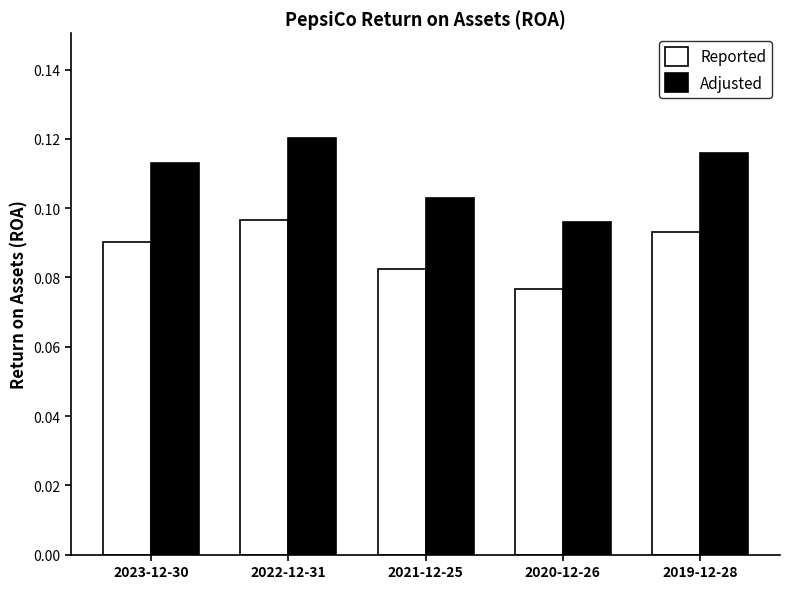

What is the total value across all series at 2023-12-30?

0.2